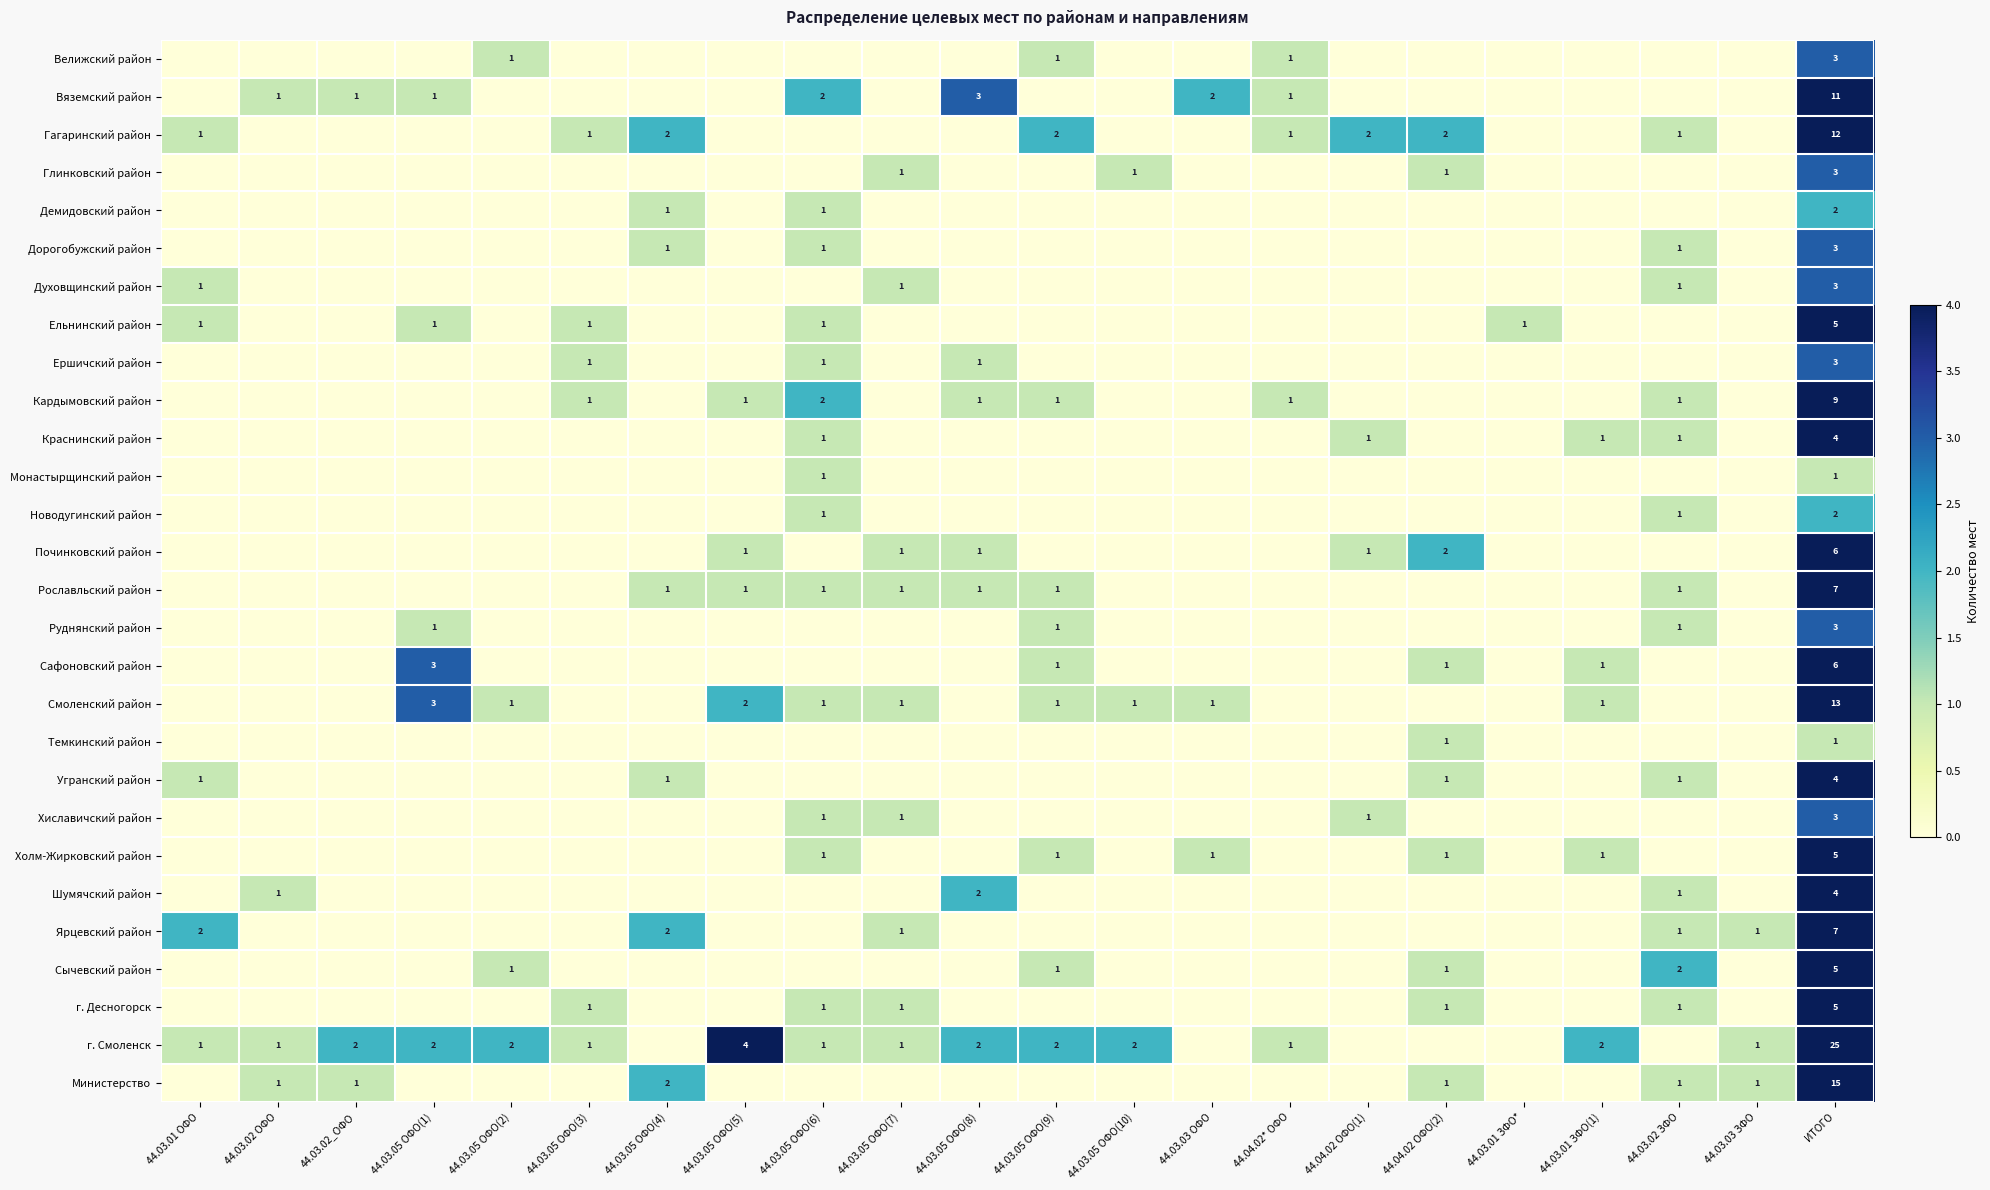

The value of Велижский район at ИТОГО is 1. True or false?

False